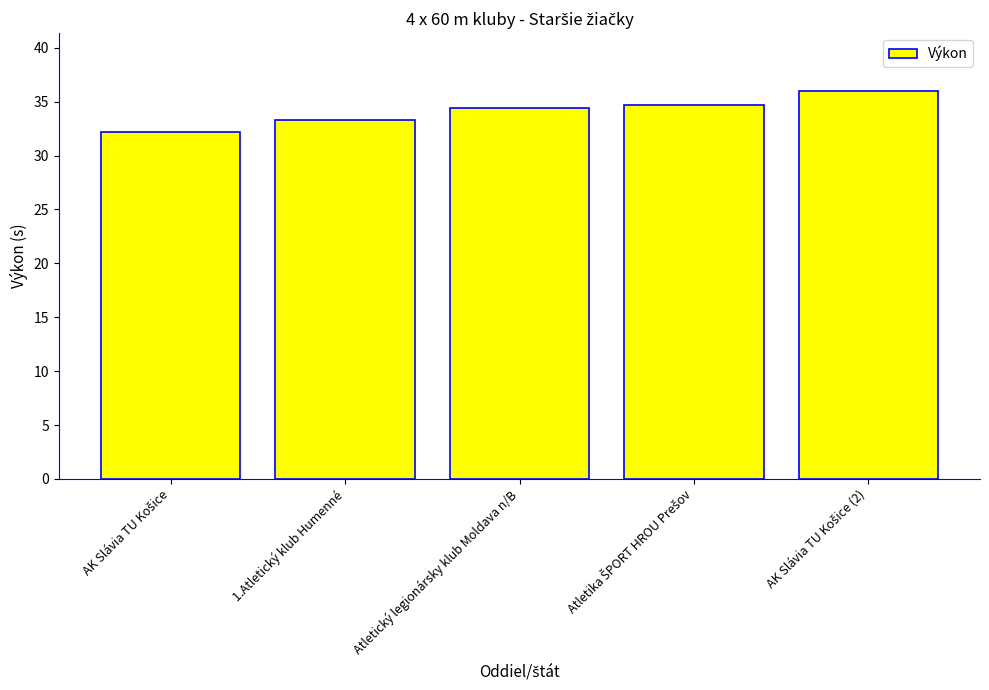

Where does the data first go above 34?

Atletický legionársky klub Moldava n/B